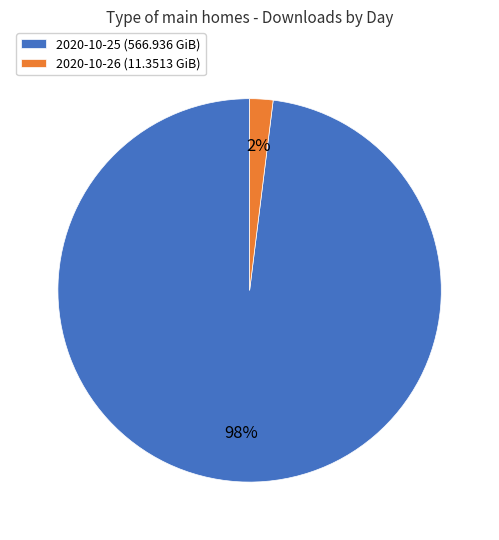

What is the smallest slice in the pie chart?

2020-10-26